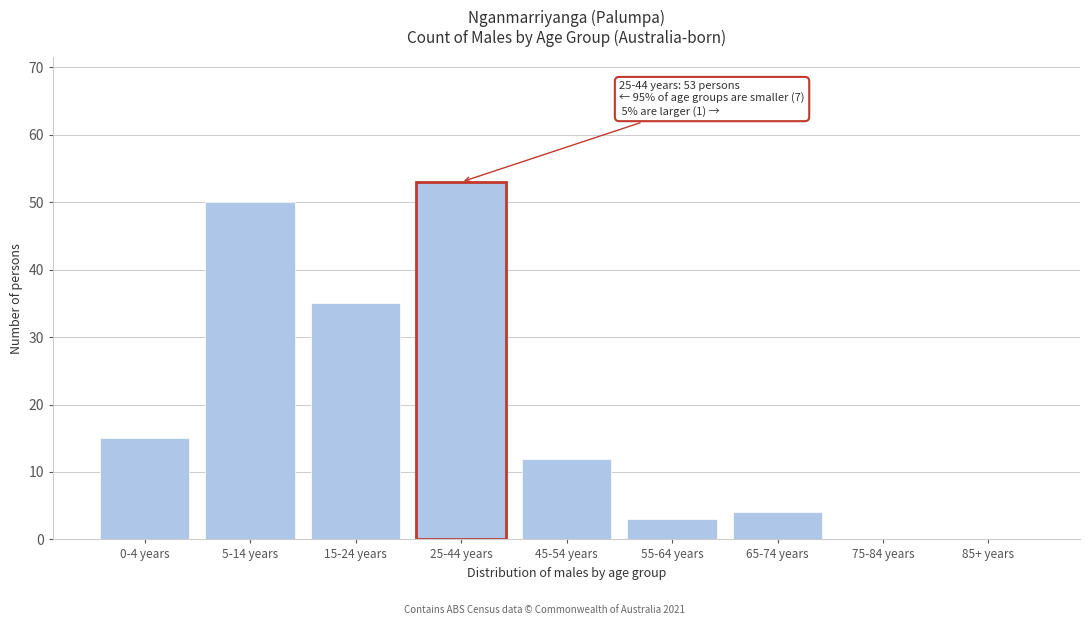

Reading left to right, what are all the values shown in this chart?

0-4 years=15	5-14 years=50	15-24 years=35	25-44 years=53	45-54 years=12	55-64 years=3	65-74 years=4	75-84 years=0	85+ years=0